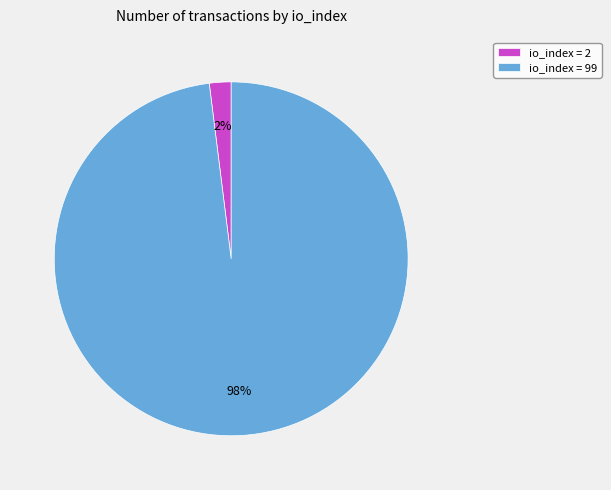

True or false: io_index = 2 accounts for 2% of the total.

True